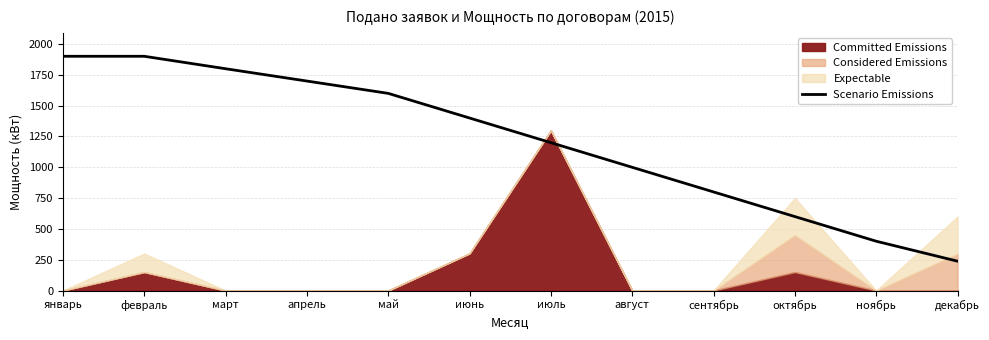

Is it true that the value at сентябрь is 800?

True